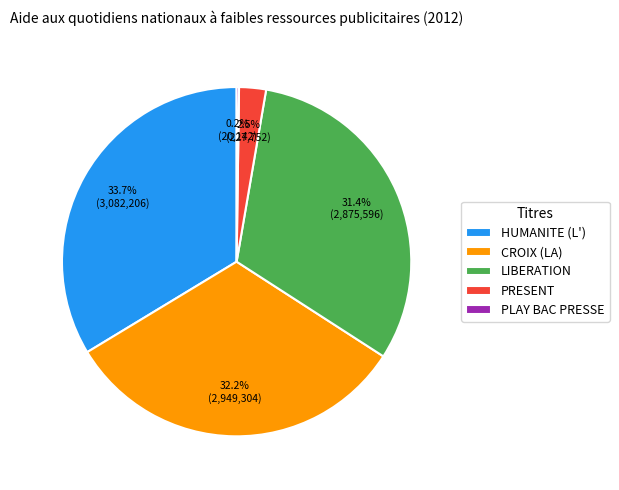

What is the ratio of the value at PRESENT to the value at LIBERATION?

0.1